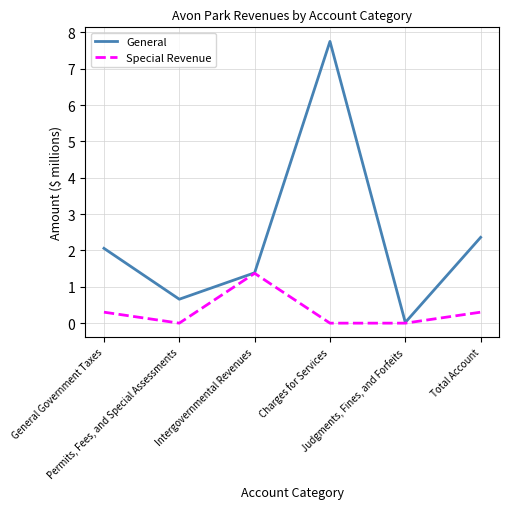

How many lines are shown in the chart?

2